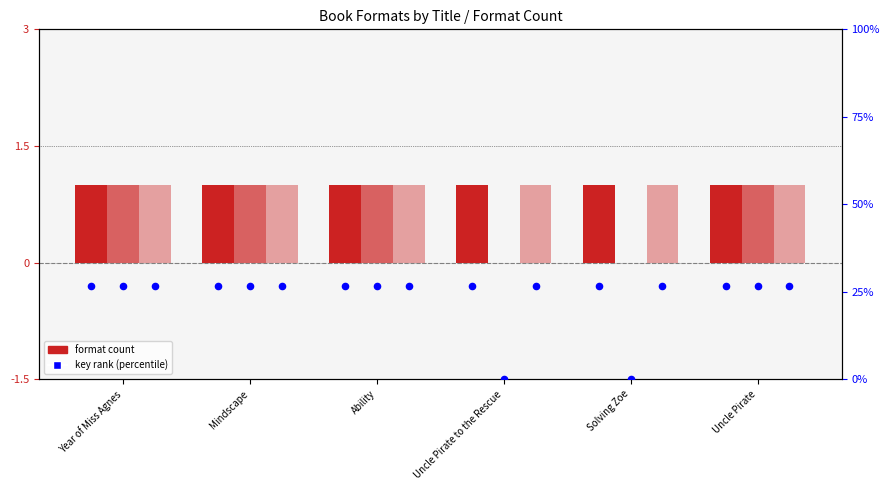

Is the value of Hardcover key rank at Uncle Pirate greater than the value of Trade Paperback key rank at Solving Zoe?

No